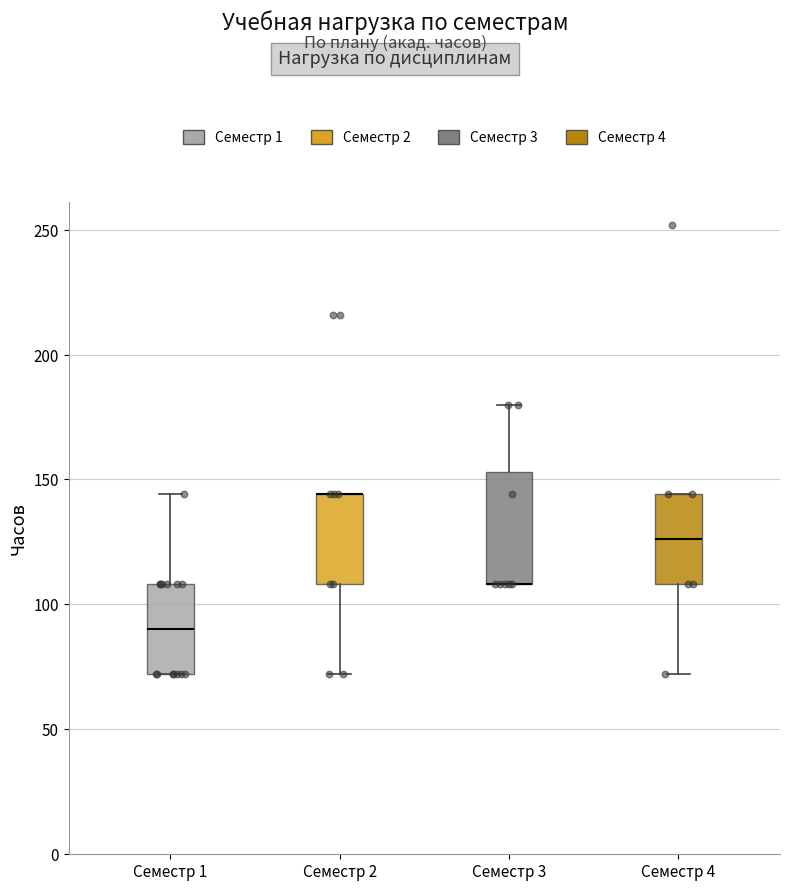

Where does the upper whisker of the box for Семестр 3 end on the y-axis? The values are not printed on the chart, so give them approximately, as read against the axis.

180